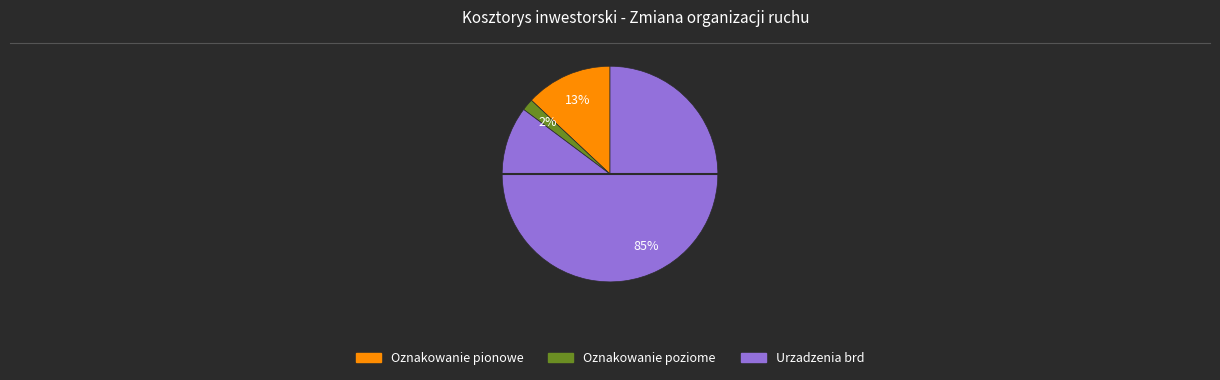

Which slice is the smallest?

Oznakowanie poziome